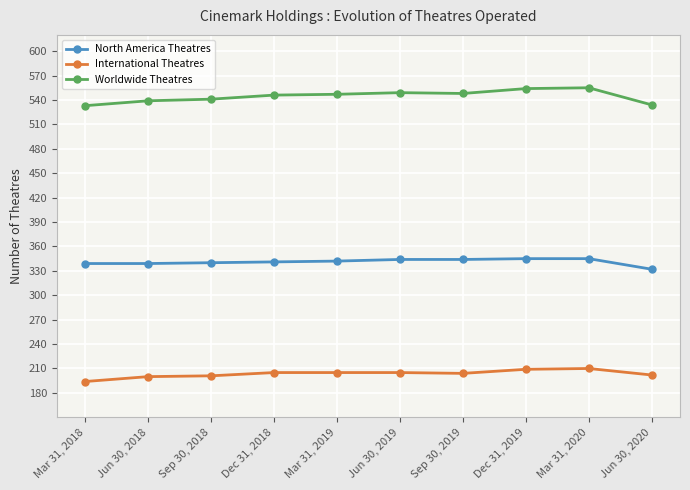

What is the approximate value of North America Theatres at Sep 30, 2018, to the nearest 10?

340